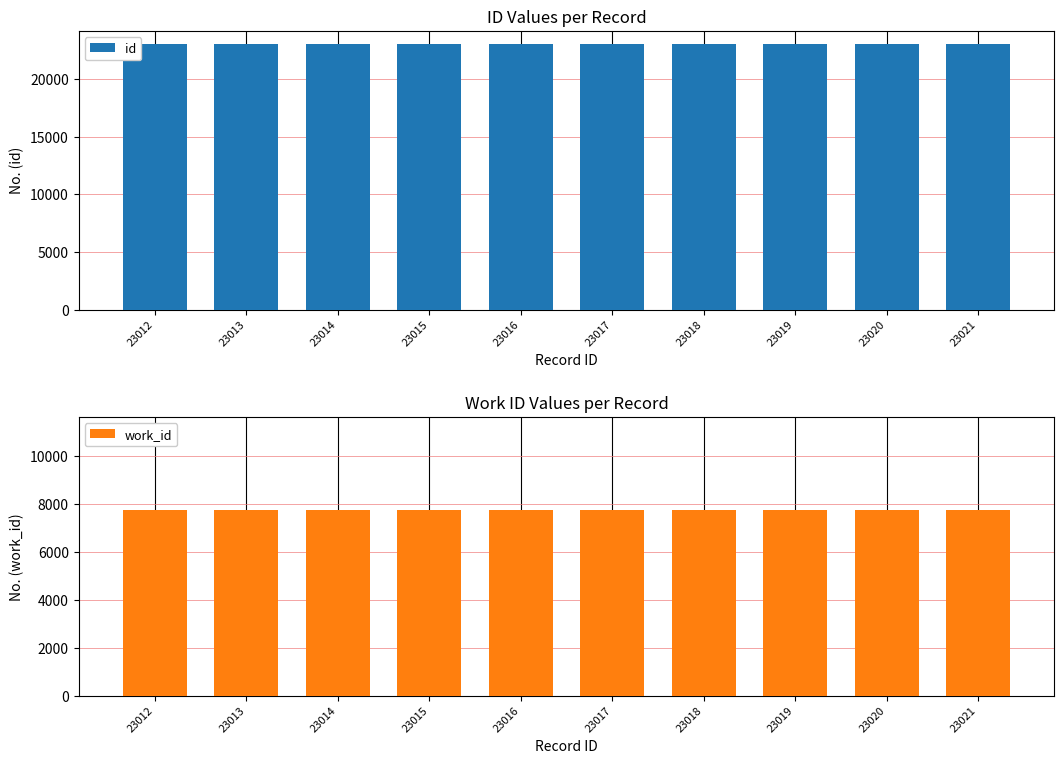

Which has a higher value, 23020 or 23017?

23020